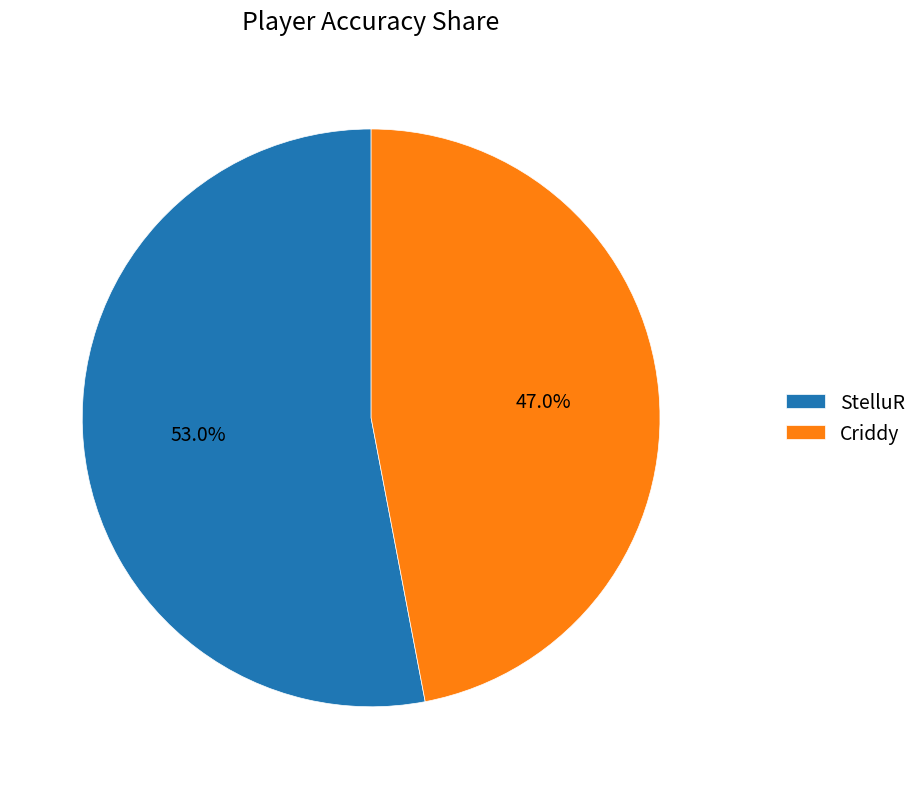

Which slice is the largest?

StelluR